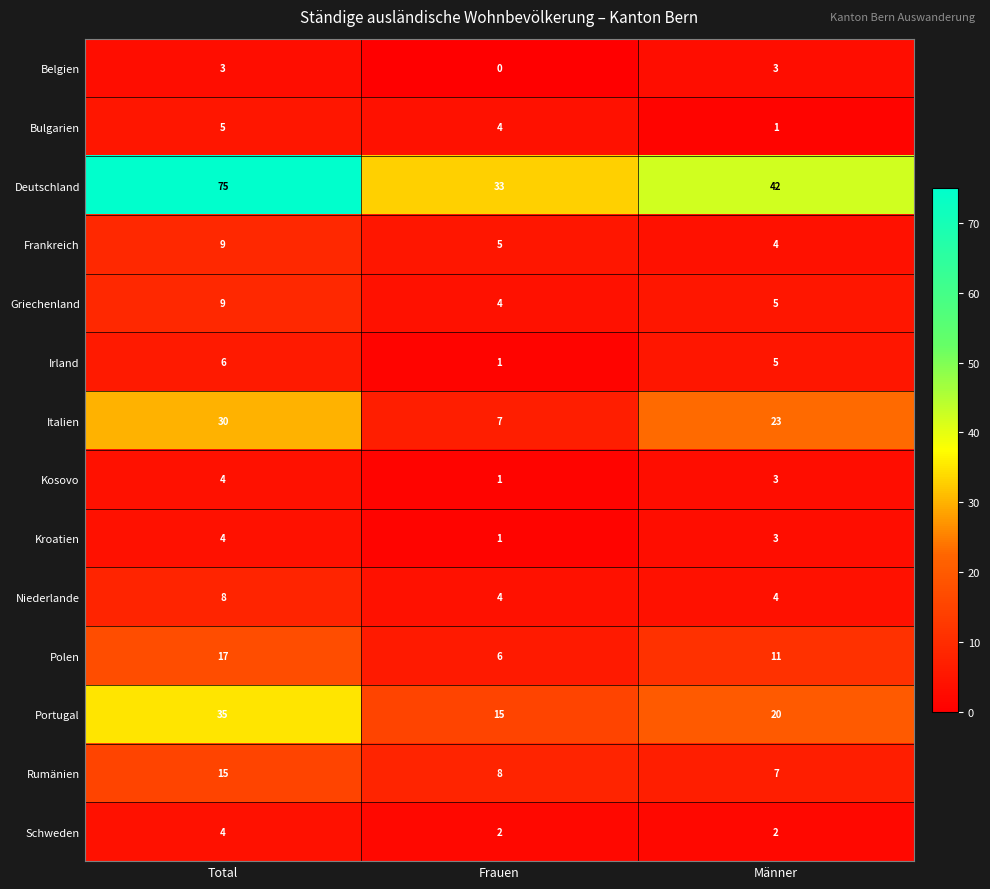

How many distinct data groups are displayed?

14